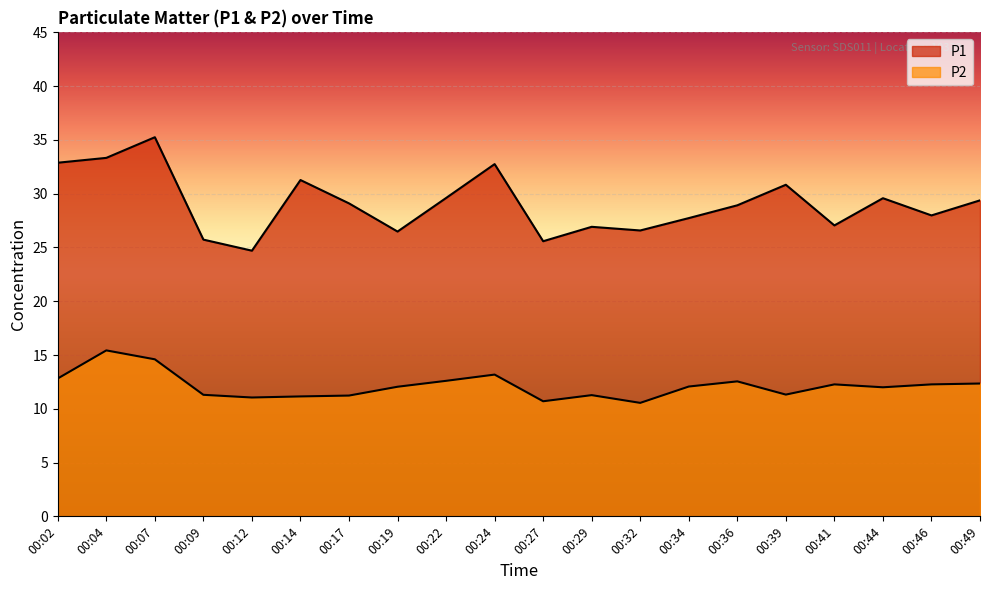

Rank the categories by P1 value from highest to lowest.

00:07, 00:04, 00:02, 00:24, 00:14, 00:39, 00:22, 00:44, 00:49, 00:17, 00:36, 00:46, 00:34, 00:41, 00:29, 00:32, 00:19, 00:09, 00:27, 00:12